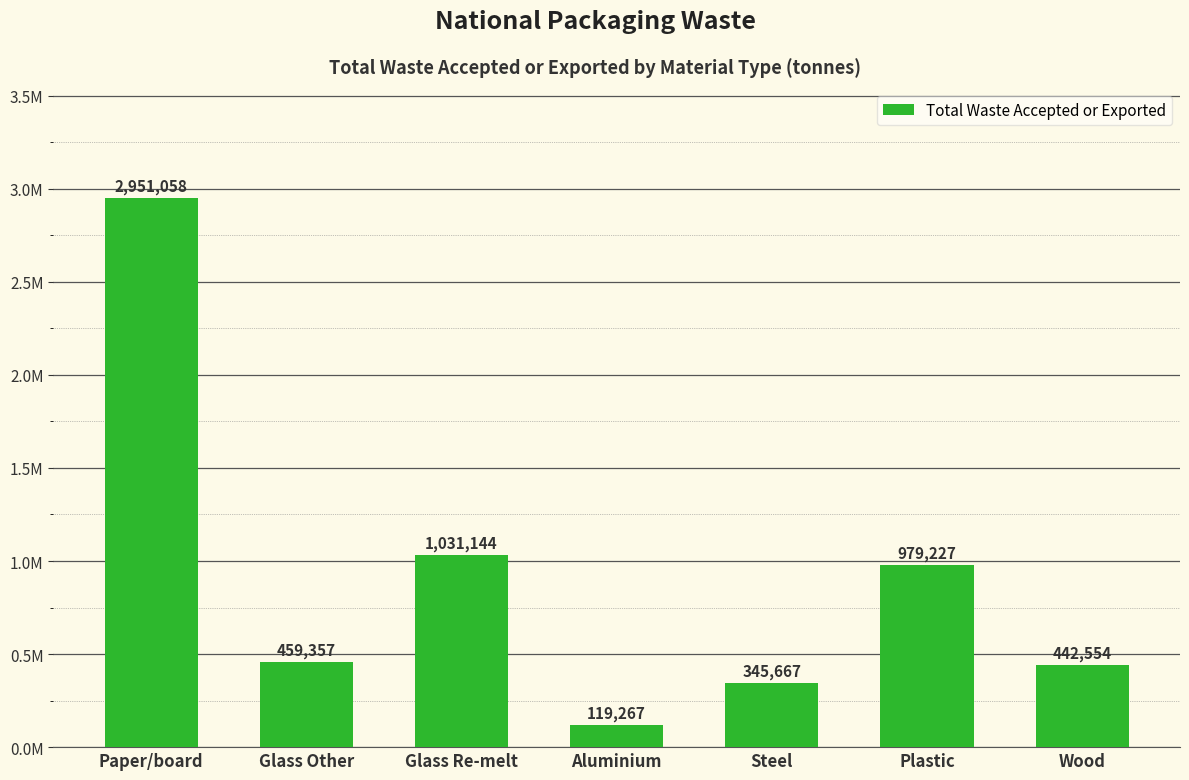

What is the maximum value shown in the chart?

2951058